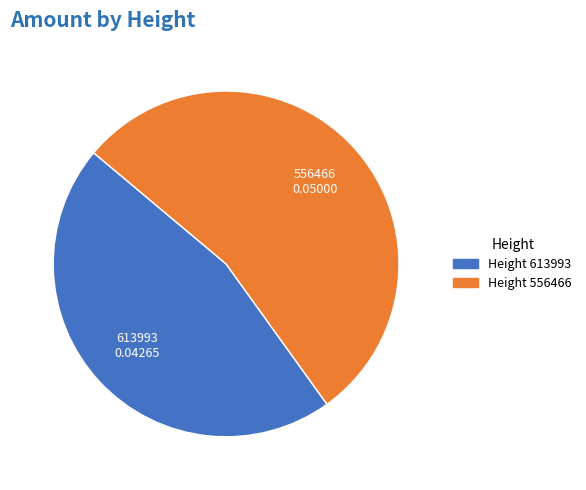

Is there any slice that represents more than half of the pie?

Yes